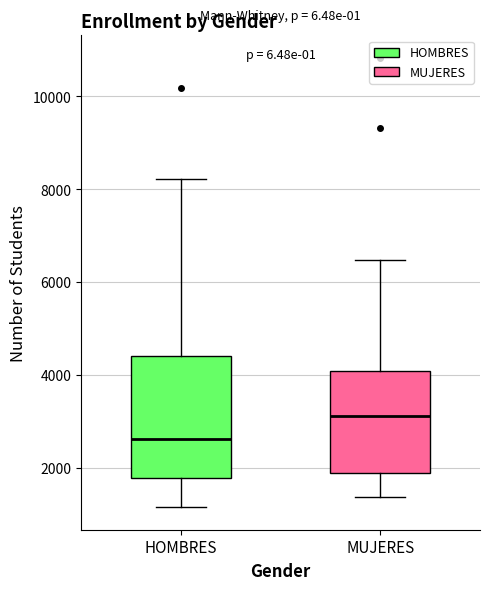

Where does the upper whisker of the box for HOMBRES end on the y-axis? The values are not printed on the chart, so give them approximately, as read against the axis.

8200